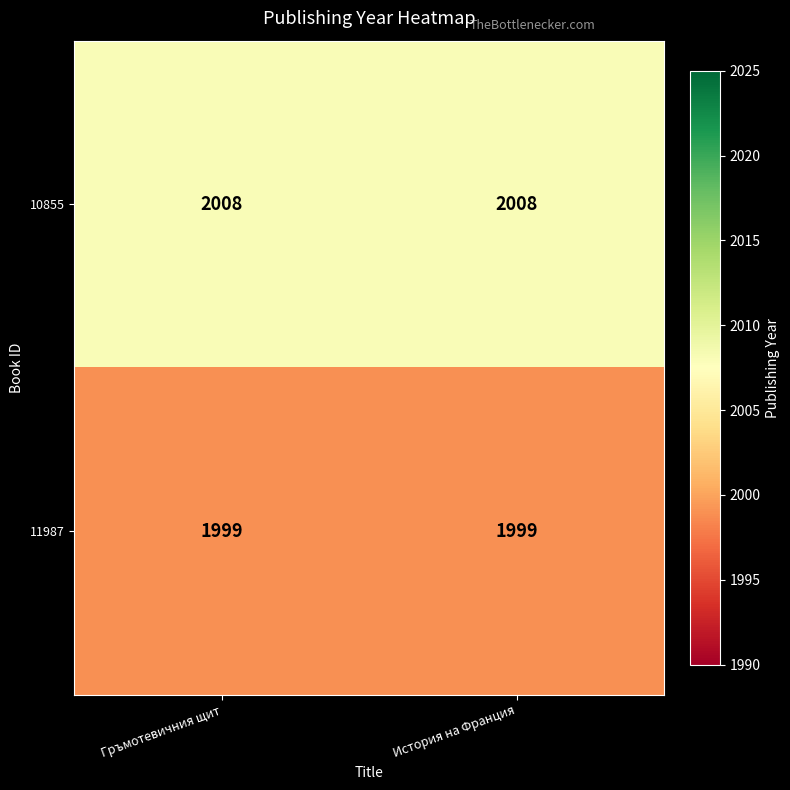

What is the minimum value shown in the chart?

1999